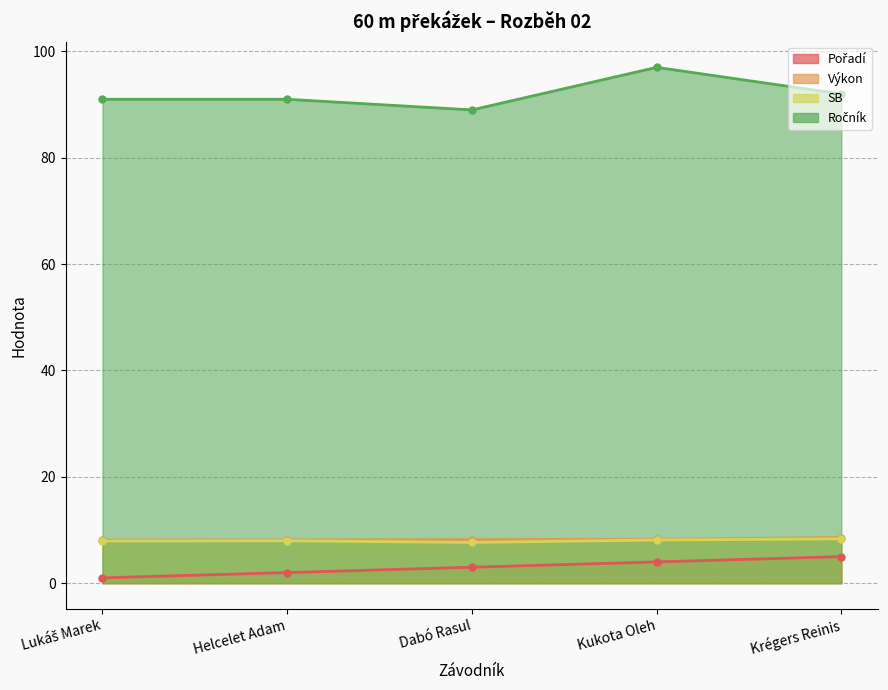

What is the highest value of the Pořadí series?

5.0